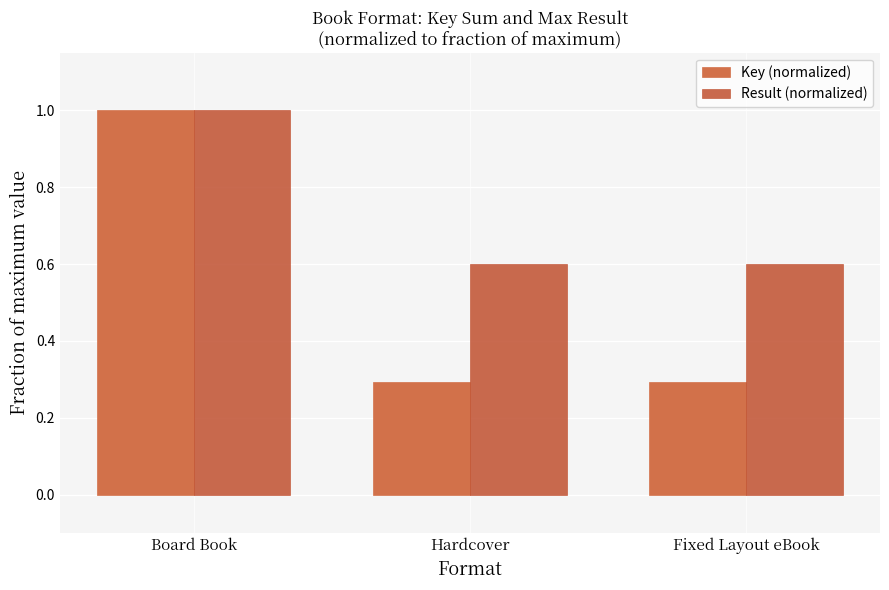

What is the highest value of the Key (normalized) series?

1.0